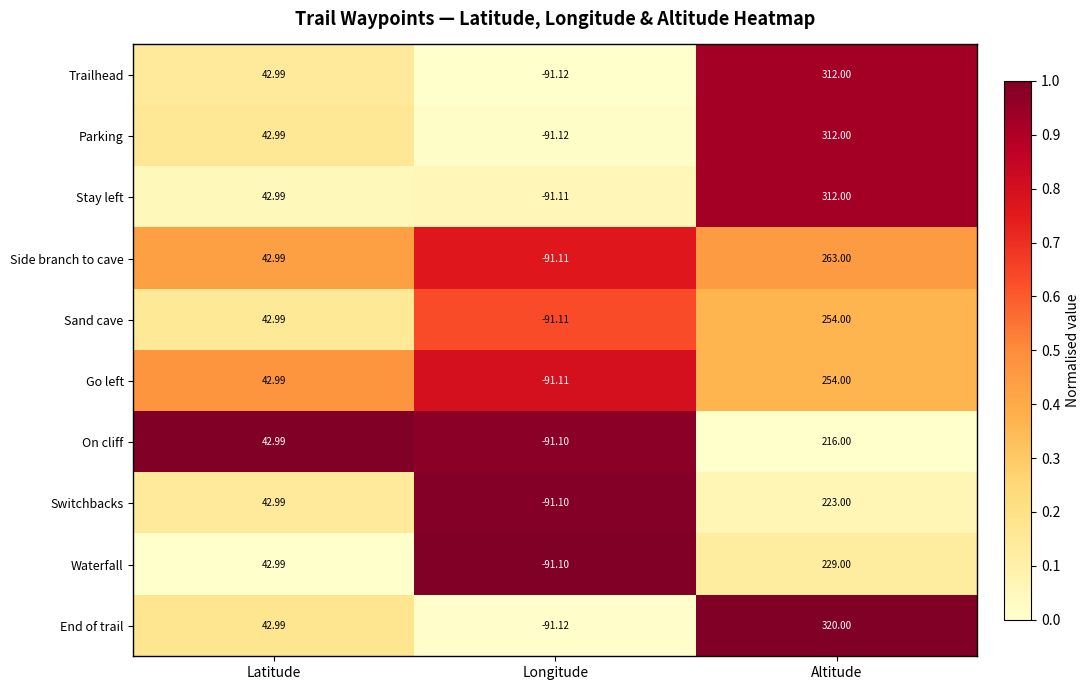

List the labels in order of Sand cave value, largest first.

Altitude, Latitude, Longitude